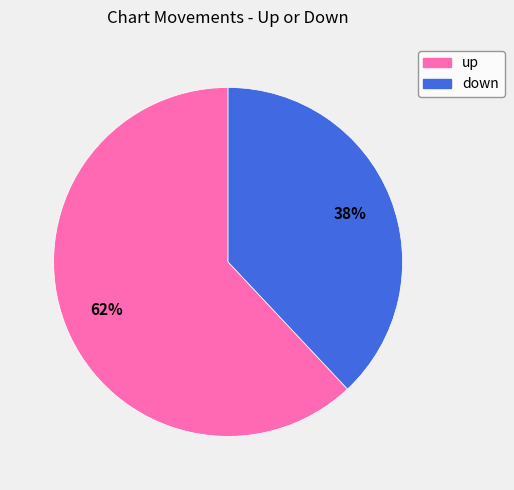

Is it true that down is 38% of the pie?

True